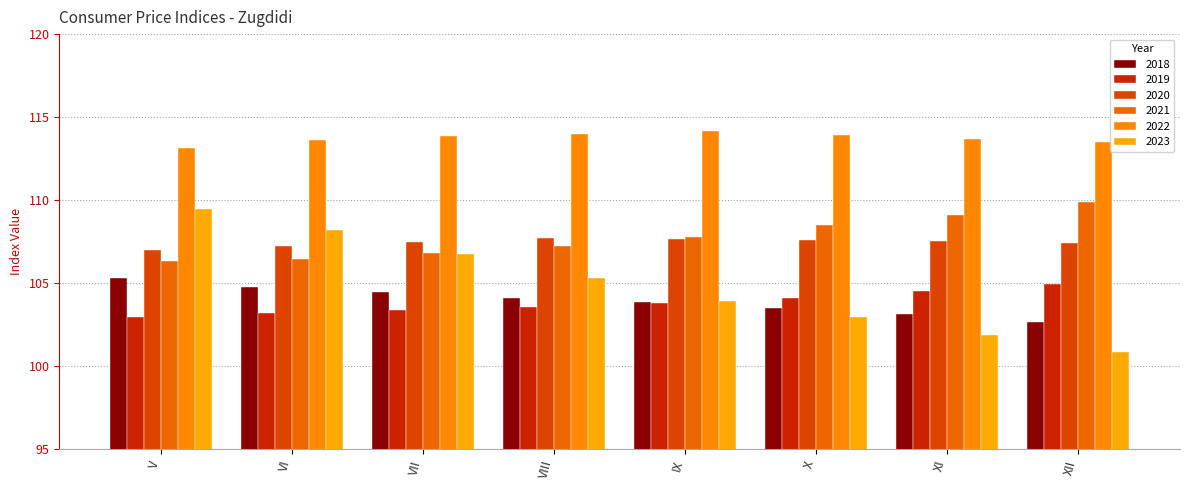

Which category has the lowest value in the 2020 series?

V